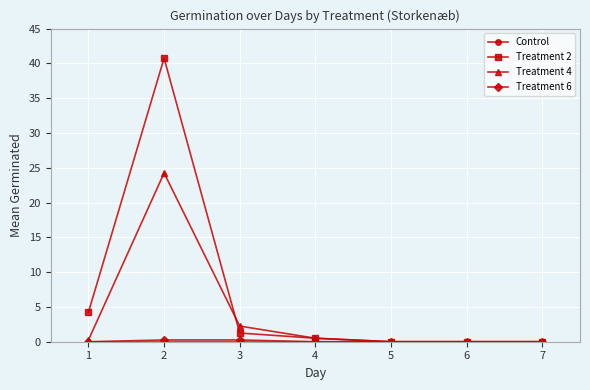

At which category is the sum across all series the highest?

2